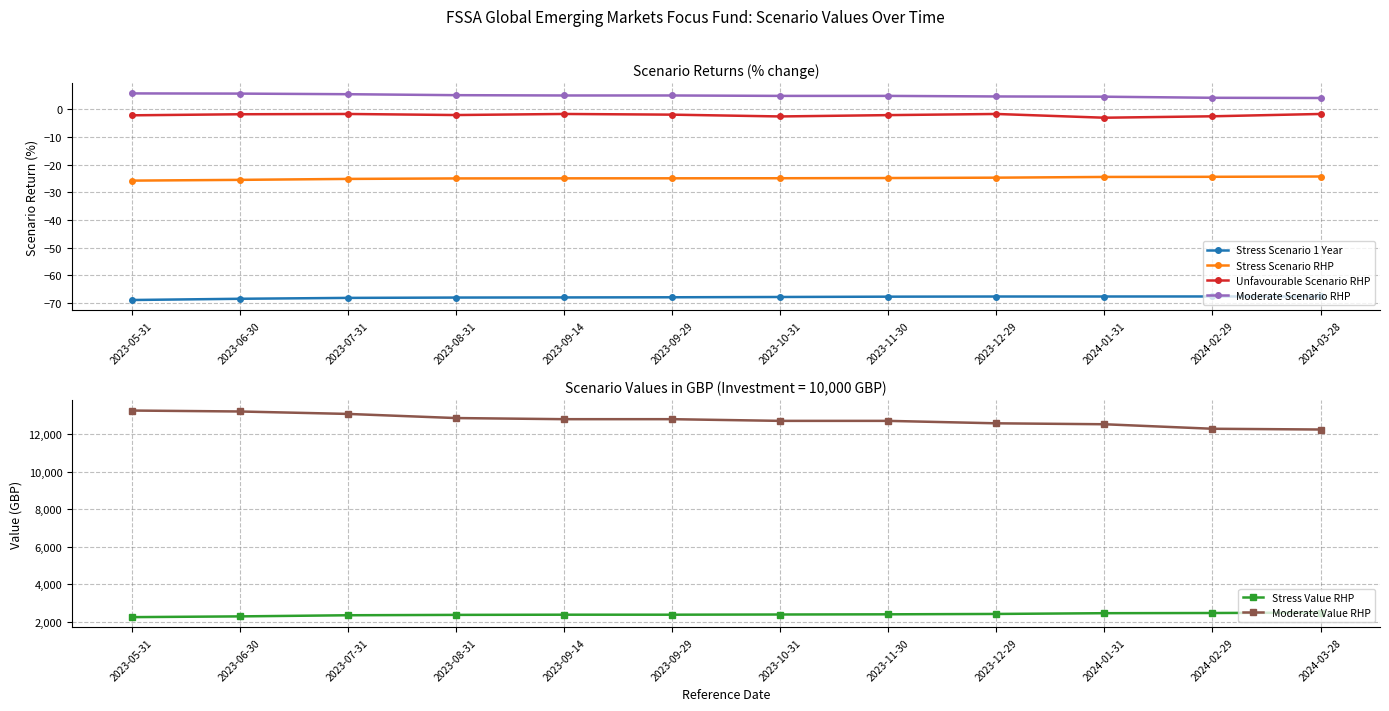

Where does the Moderate Value RHP series first go above 12790?

2023-05-31